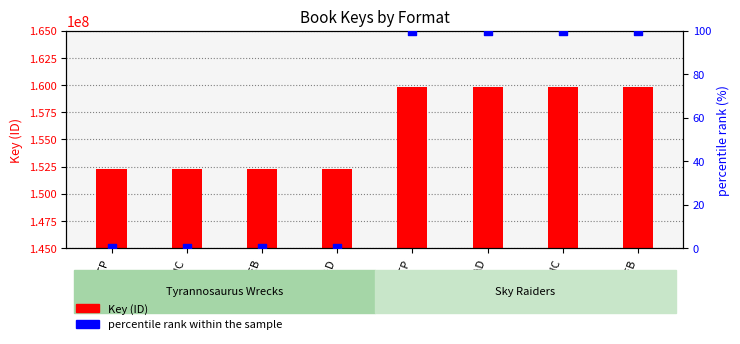

What are all the series names shown in the legend?

Key (ID), percentile rank within the sample